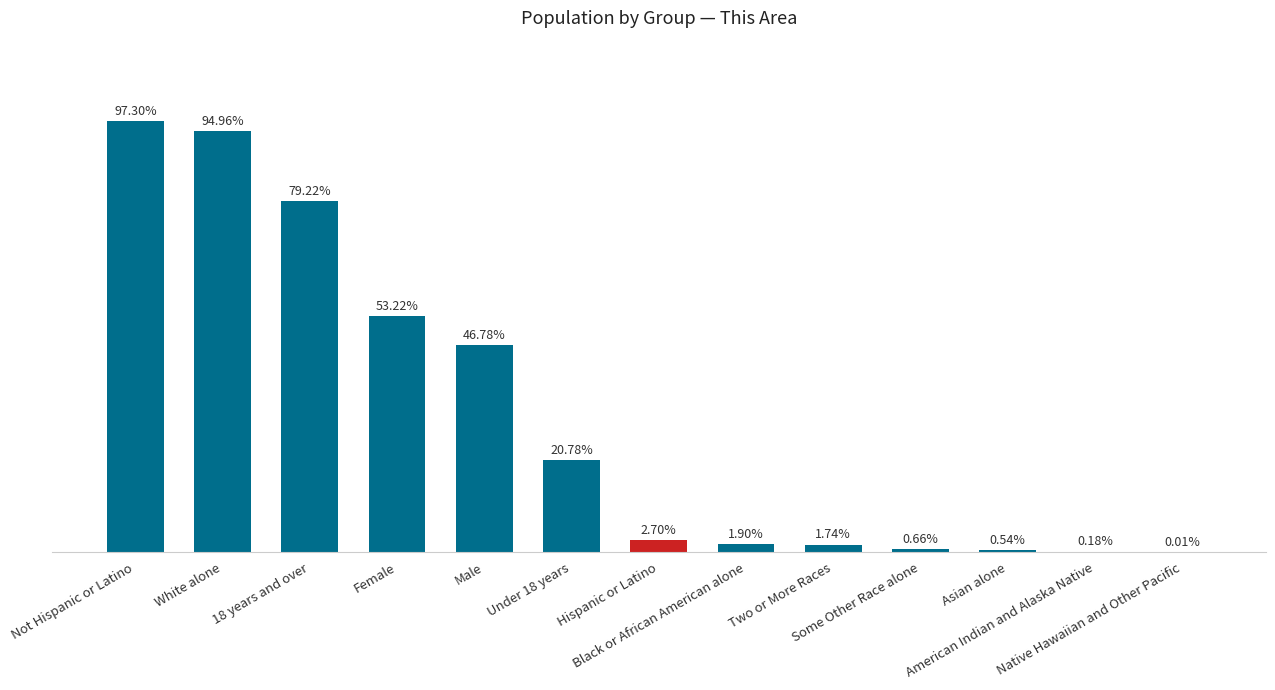

Are the bars horizontal?

No